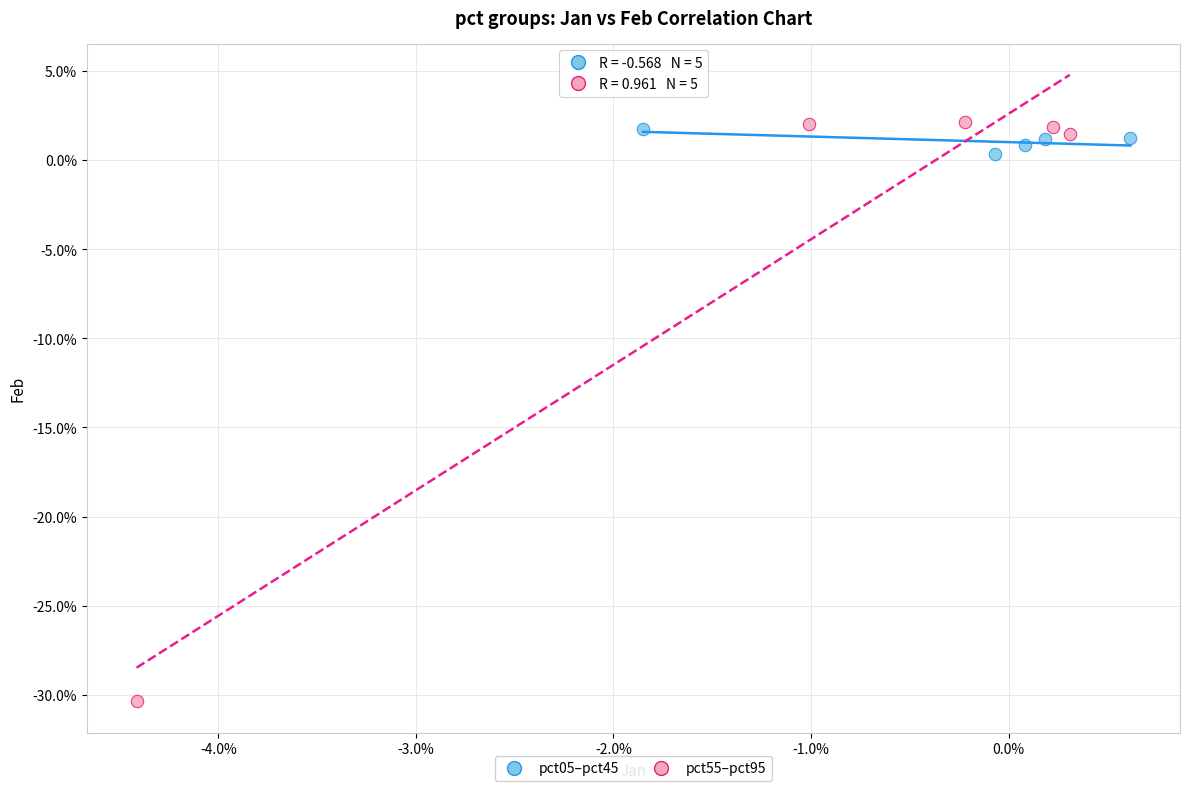

What are all the series names shown in the legend?

pct05–pct45, pct55–pct95